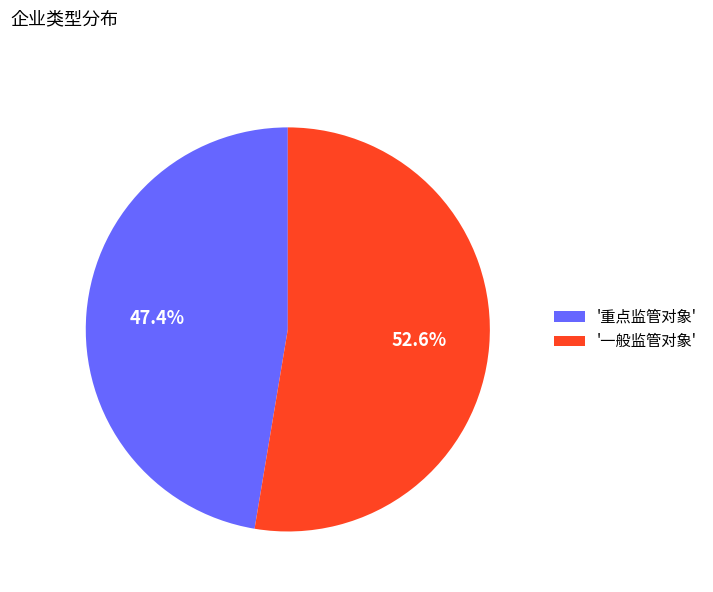

Which category has the biggest portion of the pie?

'一般监管对象'